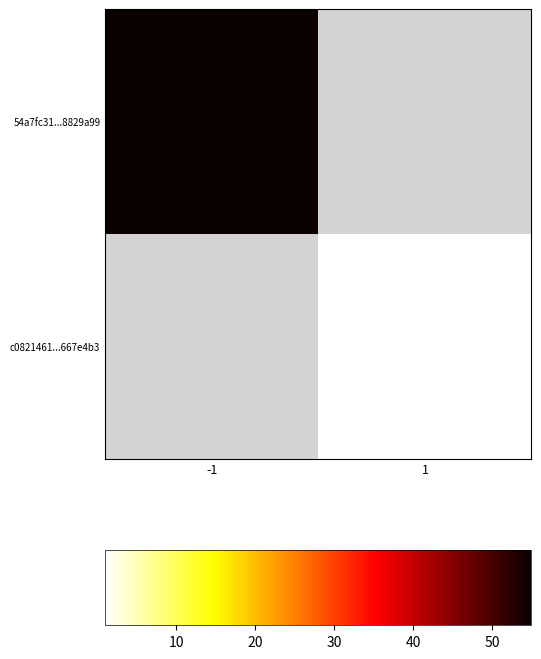

The value of 54a7fc31...8829a99 at -1 is 14.6. True or false?

False